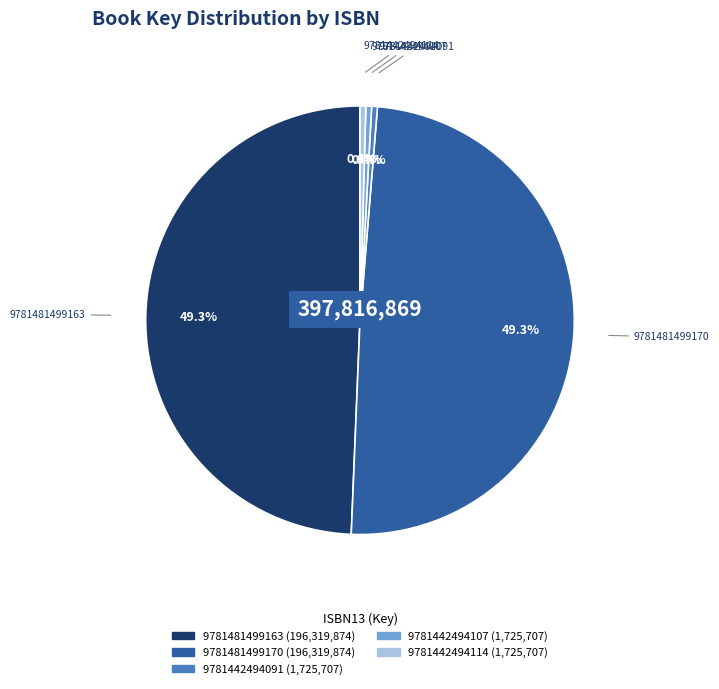

To the nearest percent, what is the difference between the largest and smallest slice percentages?

49%